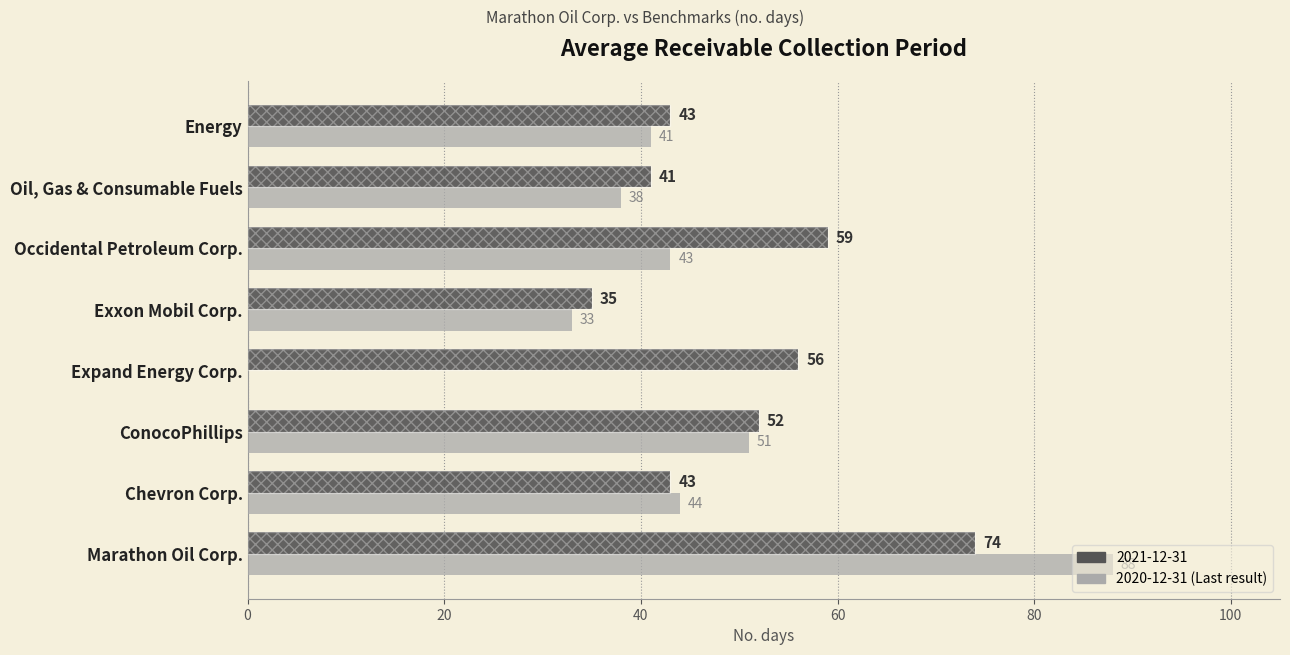

Rank the categories by 2020-12-31 value from lowest to highest.

Expand Energy Corp., Exxon Mobil Corp., Oil, Gas & Consumable Fuels, Energy, Occidental Petroleum Corp., Chevron Corp., ConocoPhillips, Marathon Oil Corp.